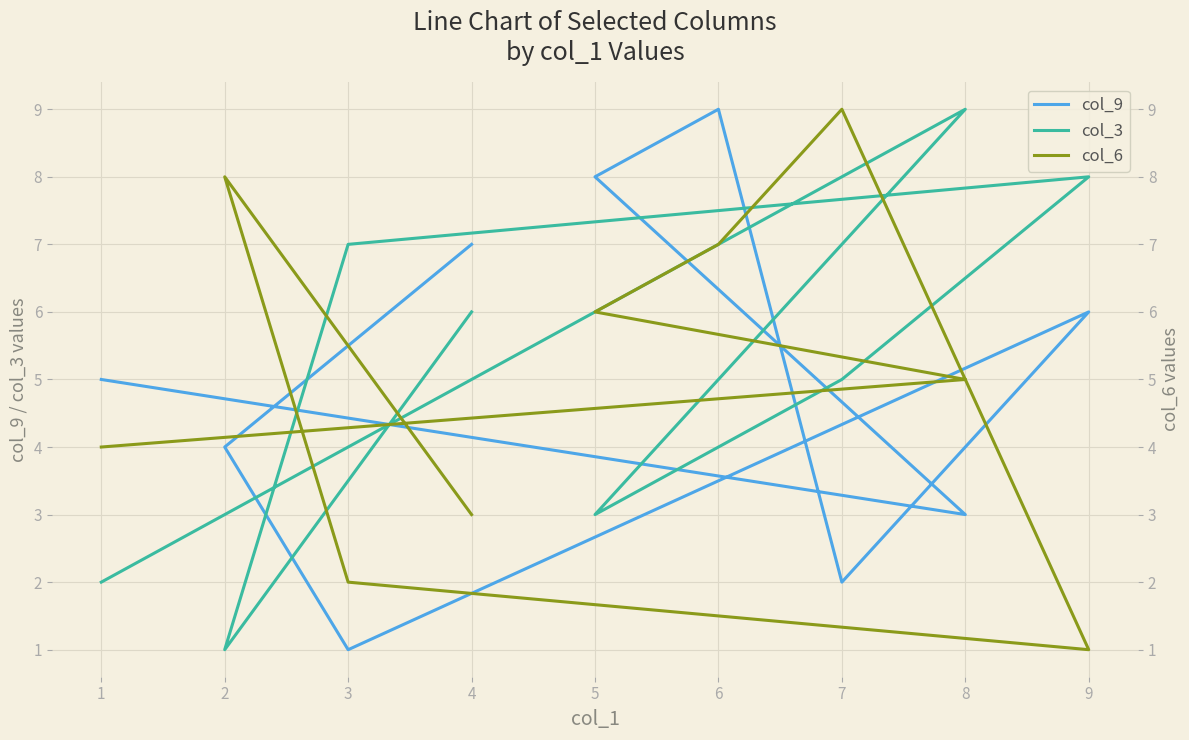

What is the sum of the col_9 values at 4 and 2?

11